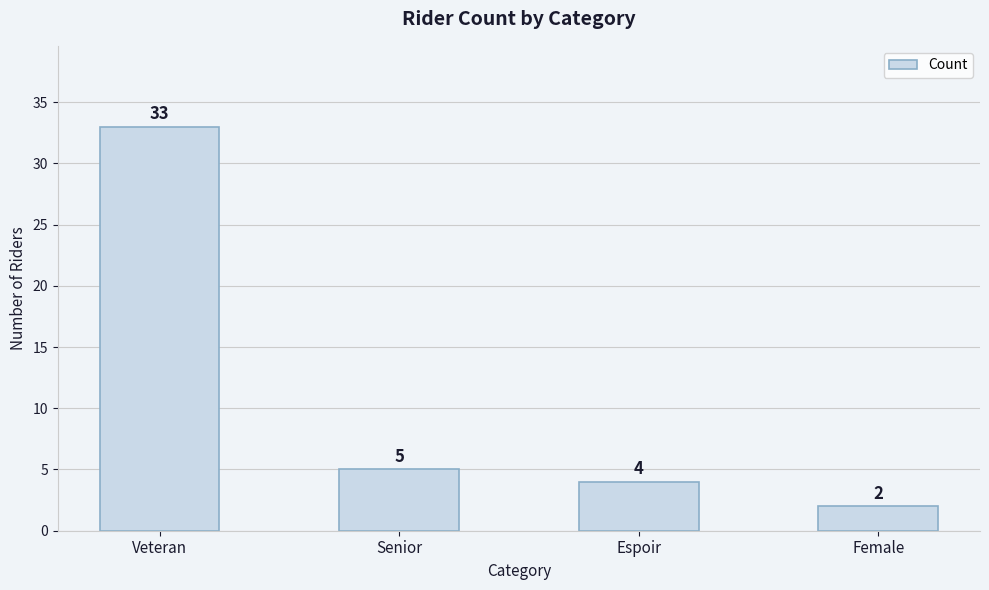

What is the label of the 2nd bar from the right?

Espoir